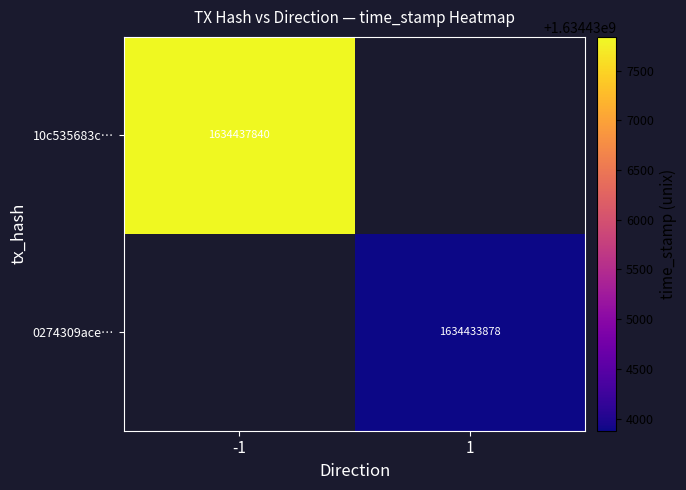

How many series are shown in this chart?

2